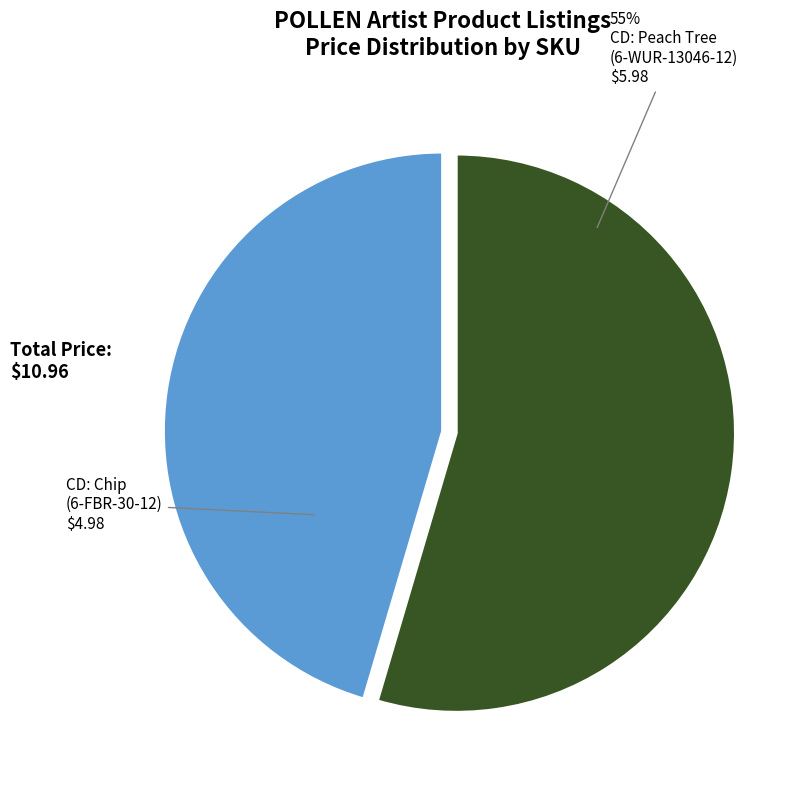

Is there any slice that represents more than half of the pie?

Yes